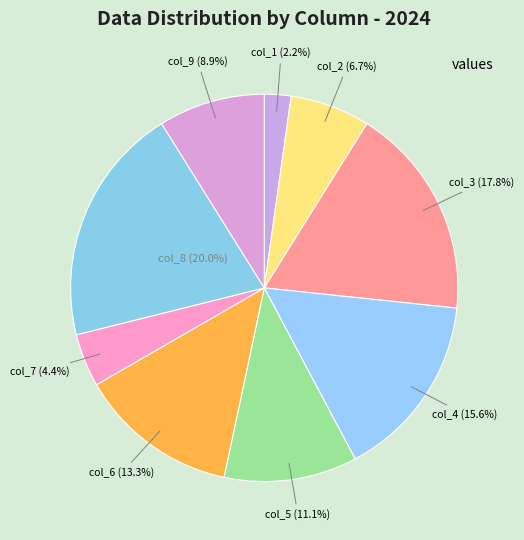

What percentage do col_1 and col_8 together represent?

22.2%